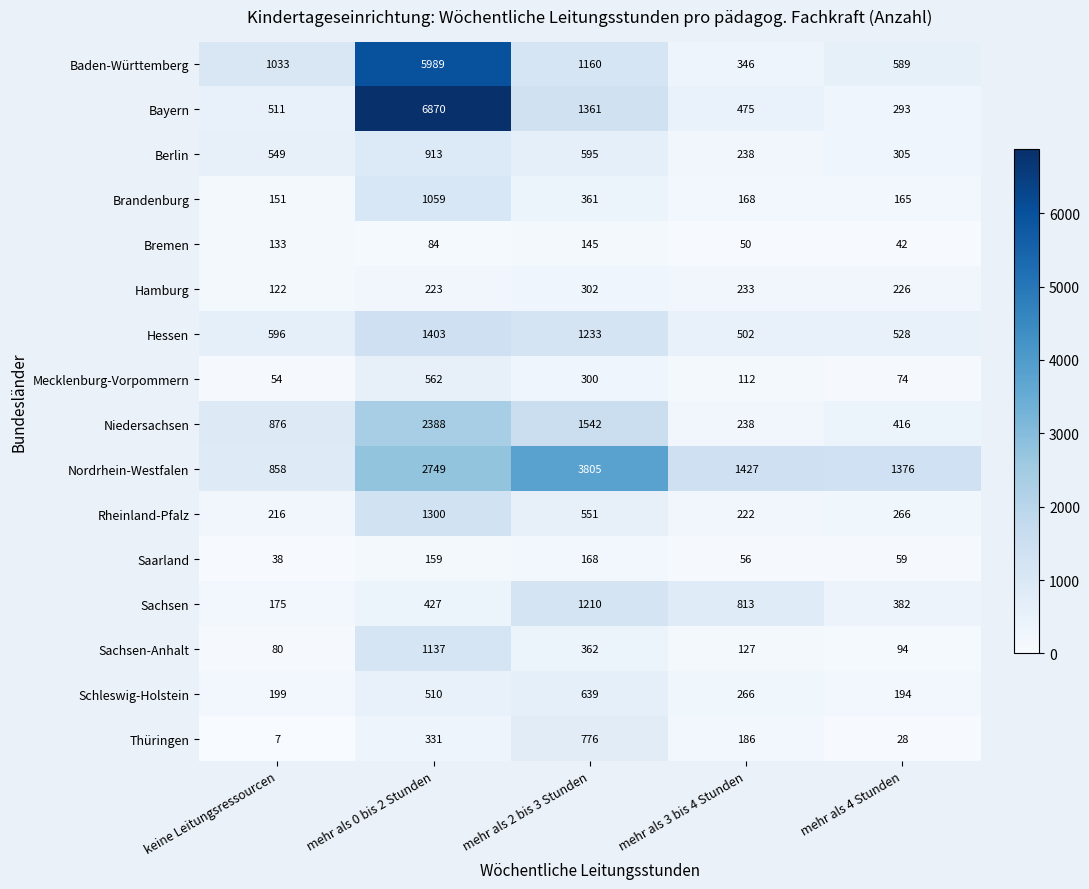

What is the approximate value of Schleswig-Holstein at keine Leitungsressourcen, to the nearest 50?

200